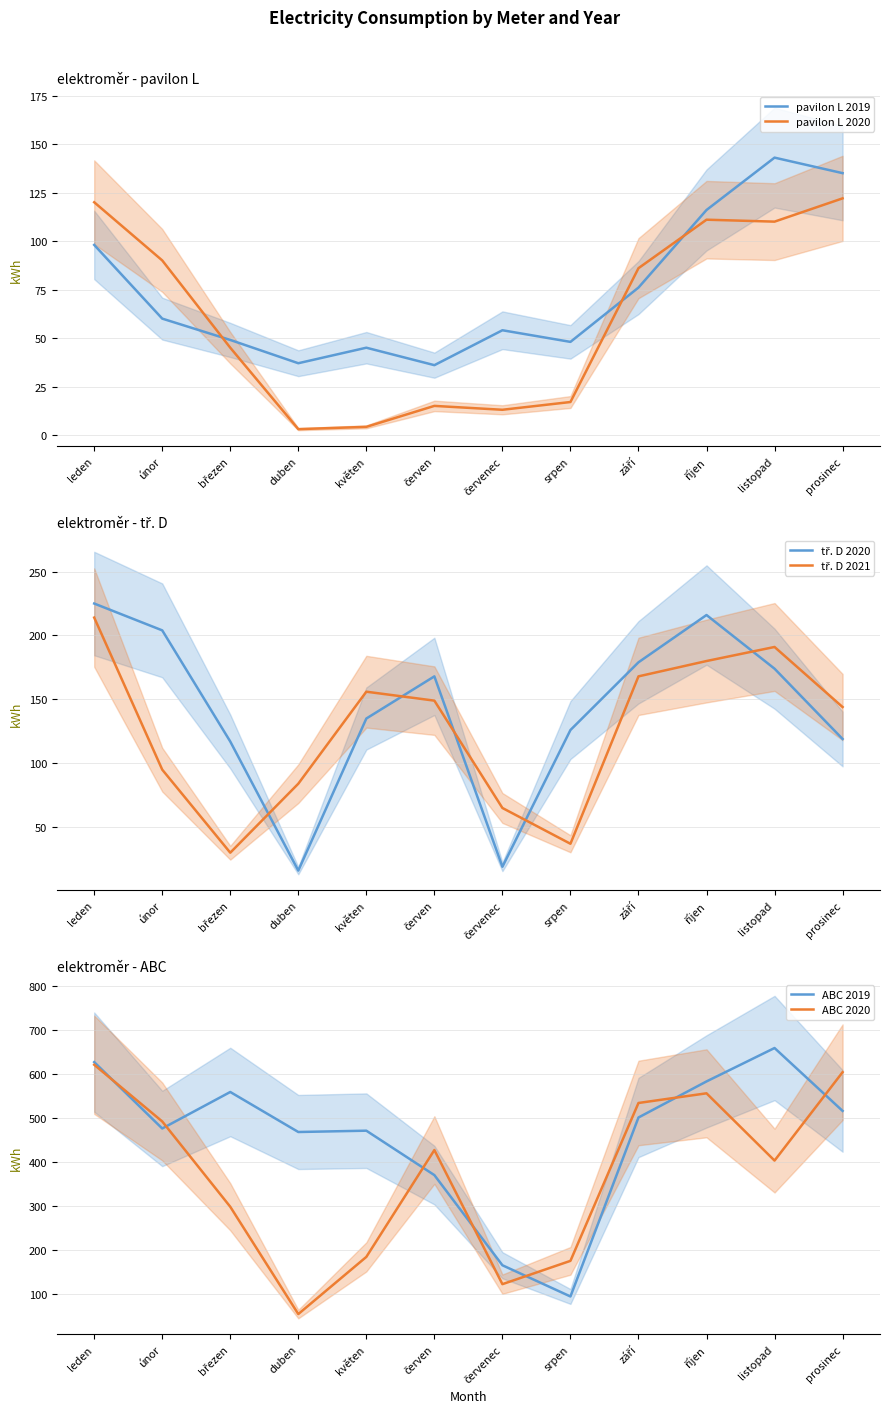

What is the difference between the highest and lowest values at březen?

529.0